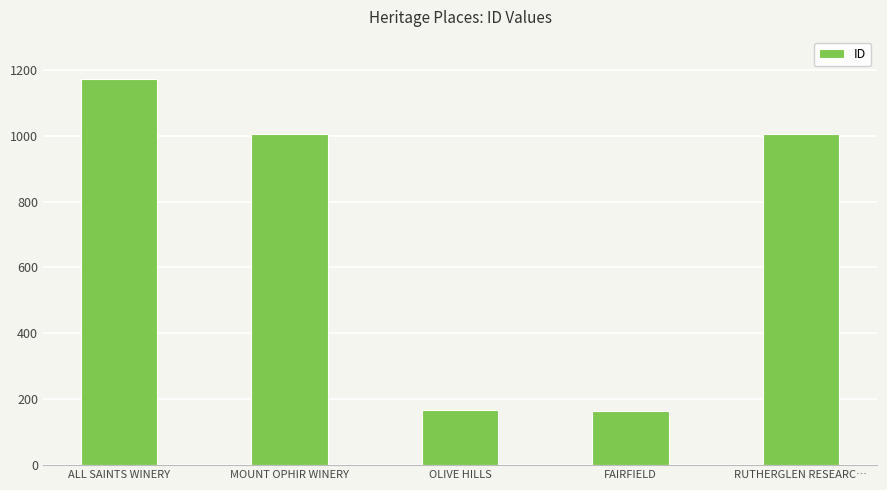

The value at ALL SAINTS WINERY is 1173. True or false?

True